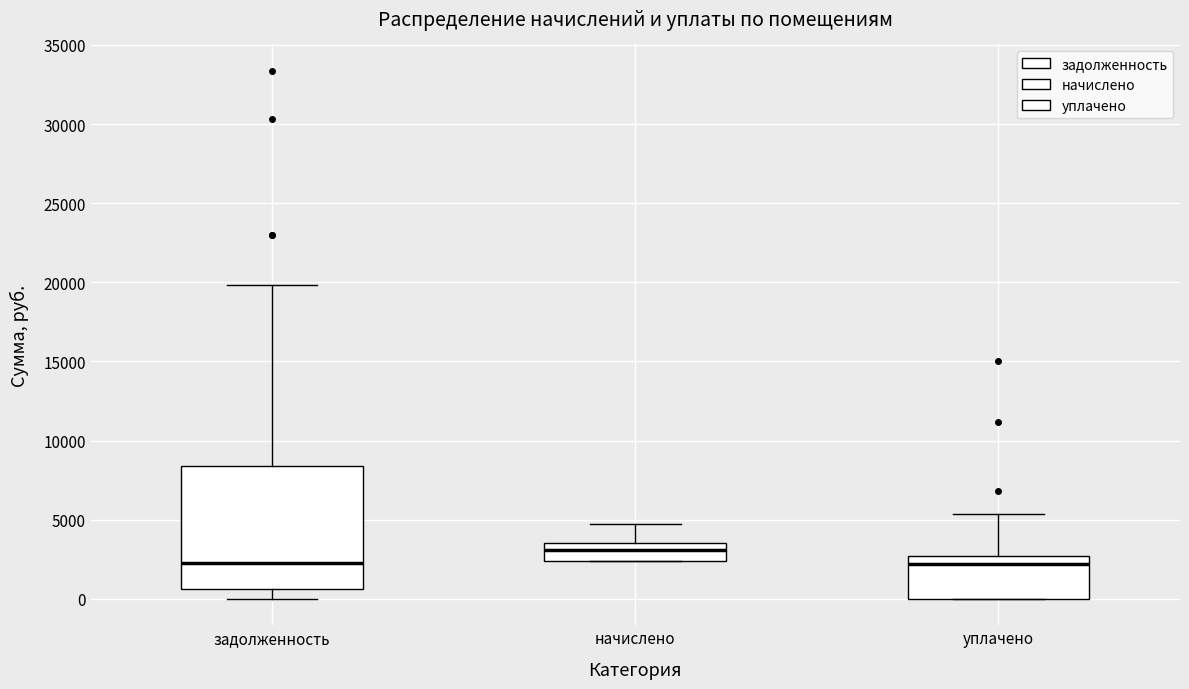

Reading left to right, read every box against the y-axis: the position of its median line, the range the box covers, and the ends of its whiskers. The values are not printed on the chart, so give them approximately, as read against the axis.

задолженность: median 2000, box 500 to 8500, whiskers 0 to 20000
начислено: median 3000, box 2500 to 3500, whiskers 2500 to 5000
уплачено: median 2000, box 0 to 2500, whiskers 0 to 5500